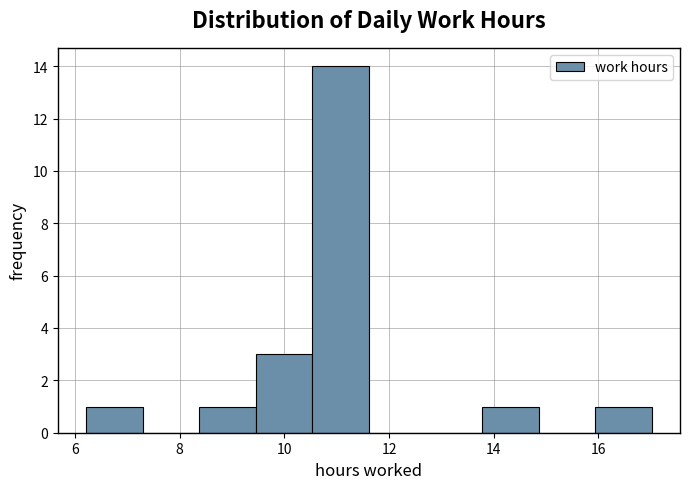

Reading left to right, list every bar in this chart as the range it spans on the x-axis followed by its height. Neither the bar edges nor the heights are printed on the chart, so give them approximately, as read against the axes.

6.2 to 7.2: 1
7.2 to 8.4: 0
8.4 to 9.4: 1
9.4 to 10.6: 3
10.6 to 11.6: 14
11.6 to 12.6: 0
12.6 to 13.8: 0
13.8 to 14.8: 1
14.8 to 16.0: 0
16.0 to 17.0: 1